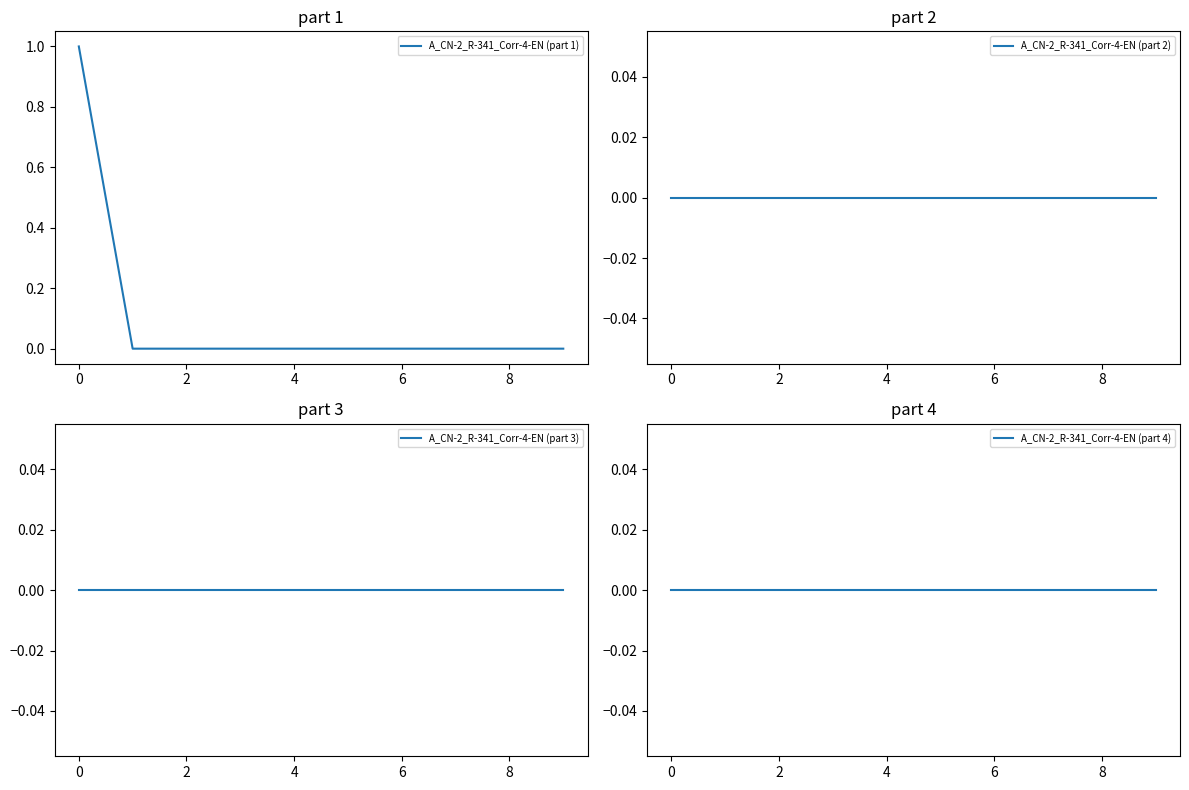

Which series has the largest total across all categories?

A_CN-2_R-341_Corr-4-EN (part 1)